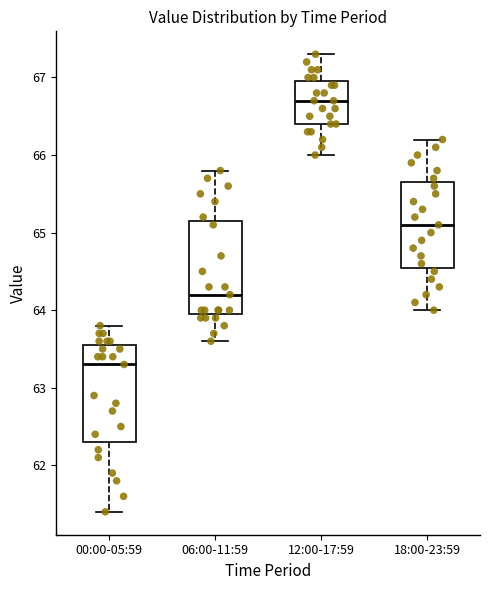

Reading left to right, transcribe this box plot: for each box, give where its median line is, the range the box spans, and where its two whiskers end, as read against the y-axis. The values are not printed on the chart, so give them approximately, as read against the axis.

00:00-05:59: median 63.3, box 62.3 to 63.6, whiskers 61.4 to 63.8
06:00-11:59: median 64.2, box 64.0 to 65.2, whiskers 63.6 to 65.8
12:00-17:59: median 66.7, box 66.4 to 67.0, whiskers 66.0 to 67.3
18:00-23:59: median 65.1, box 64.6 to 65.7, whiskers 64.0 to 66.2